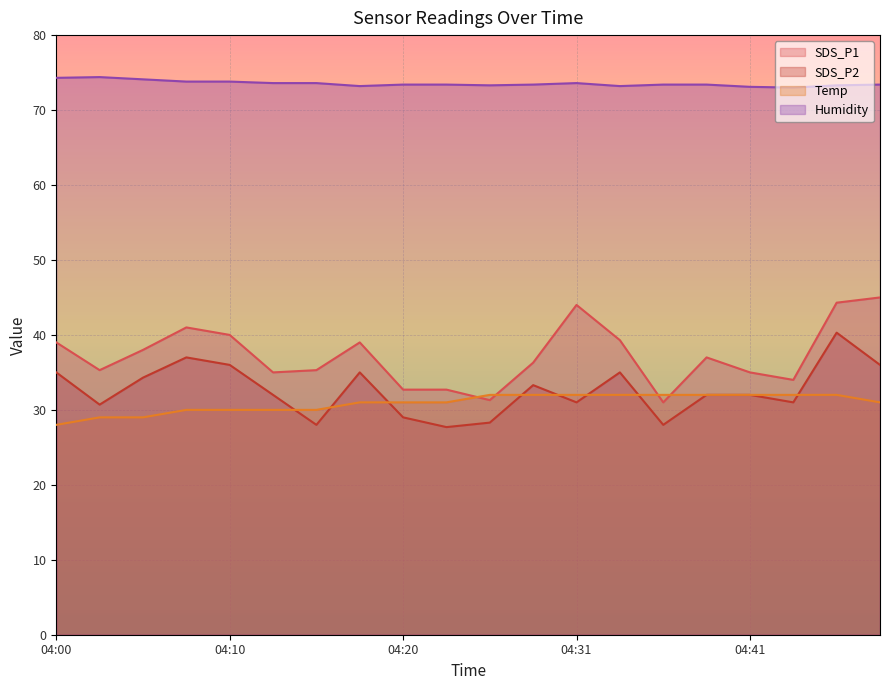

True or false: Humidity and SDS_P2 cross at least once.

False